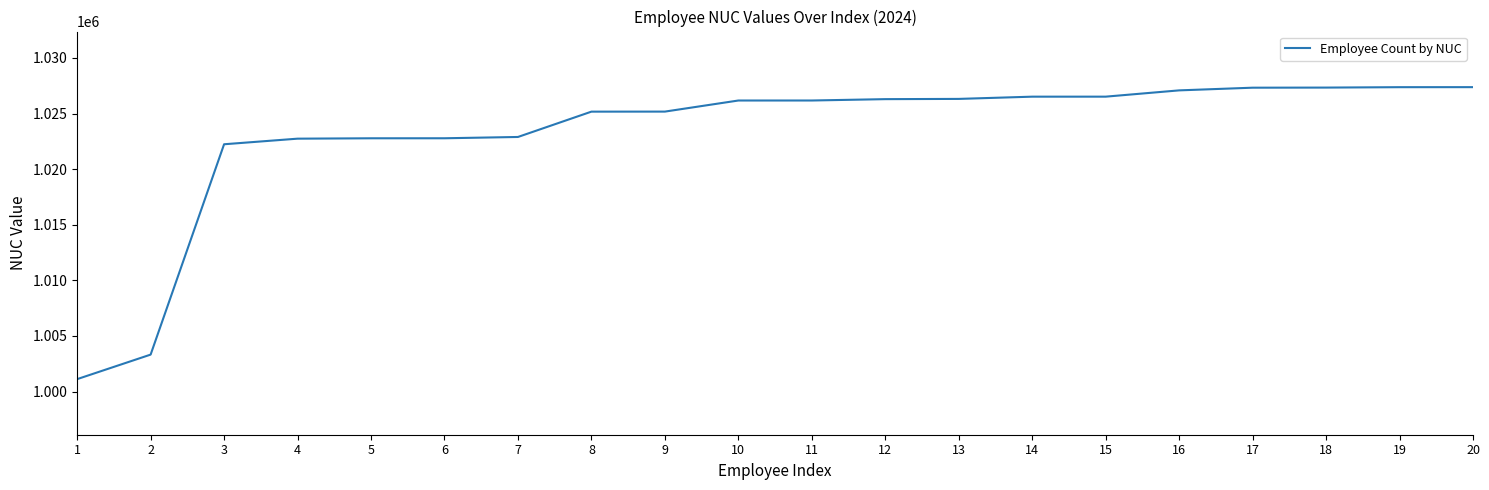

What is the difference between the second highest and second lowest values?

24050